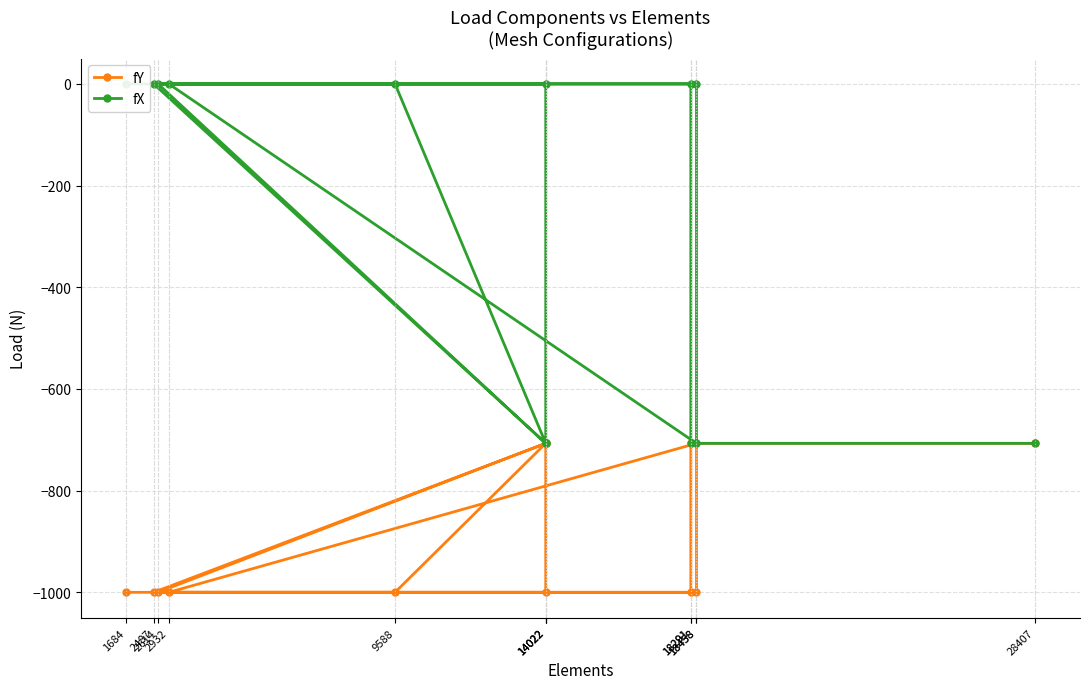

What is the difference between the highest and lowest values at 14022?

1000